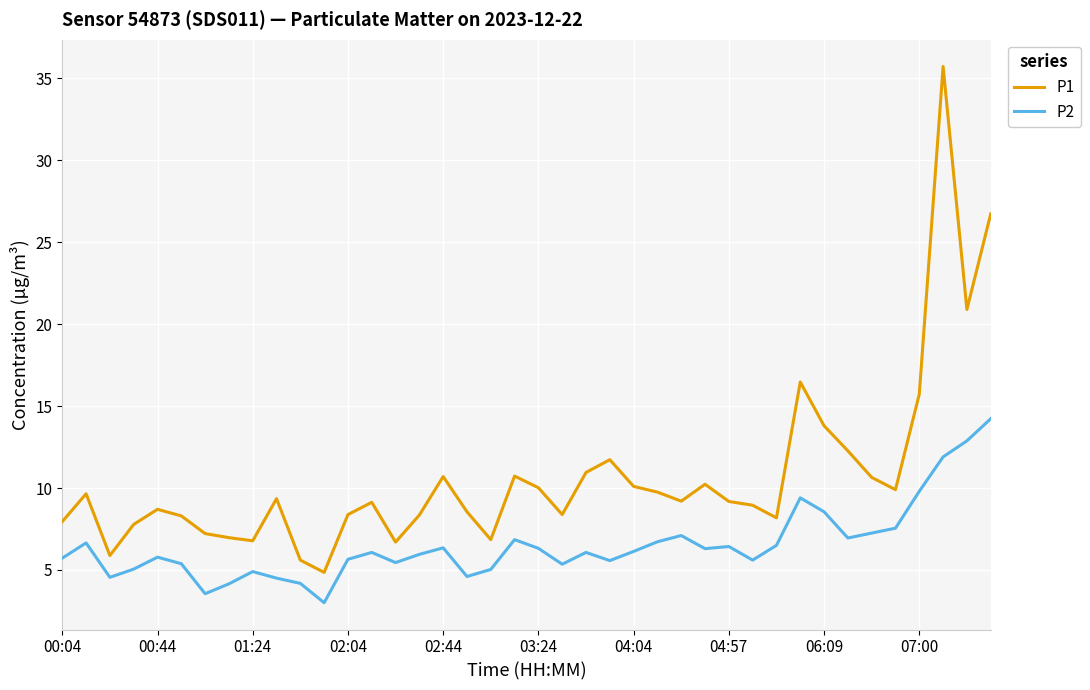

Is this an area chart (filled region under the line)?

No